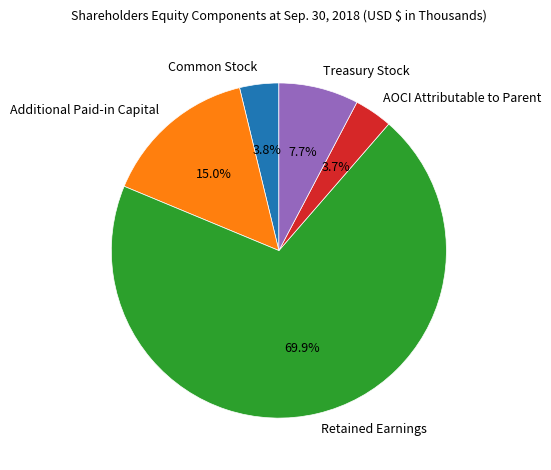

To the nearest percent, what is the difference between the largest and smallest slice percentages?

66%